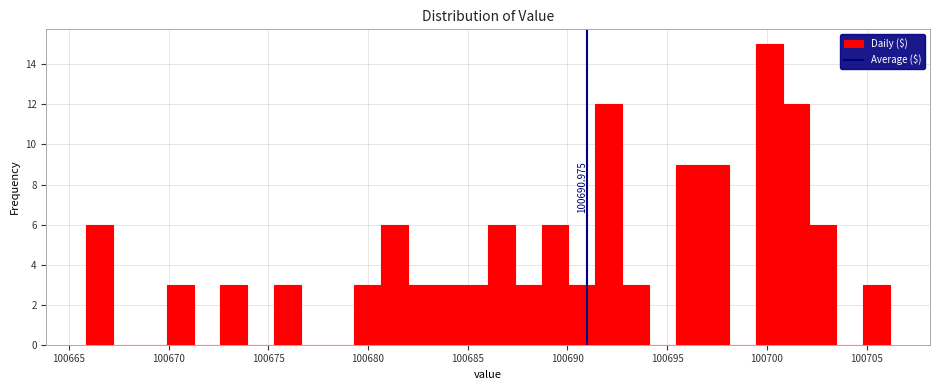

Around what value on the x-axis is the tallest bar? Give the approximate position of its centre, as read against the axis.

100700.0